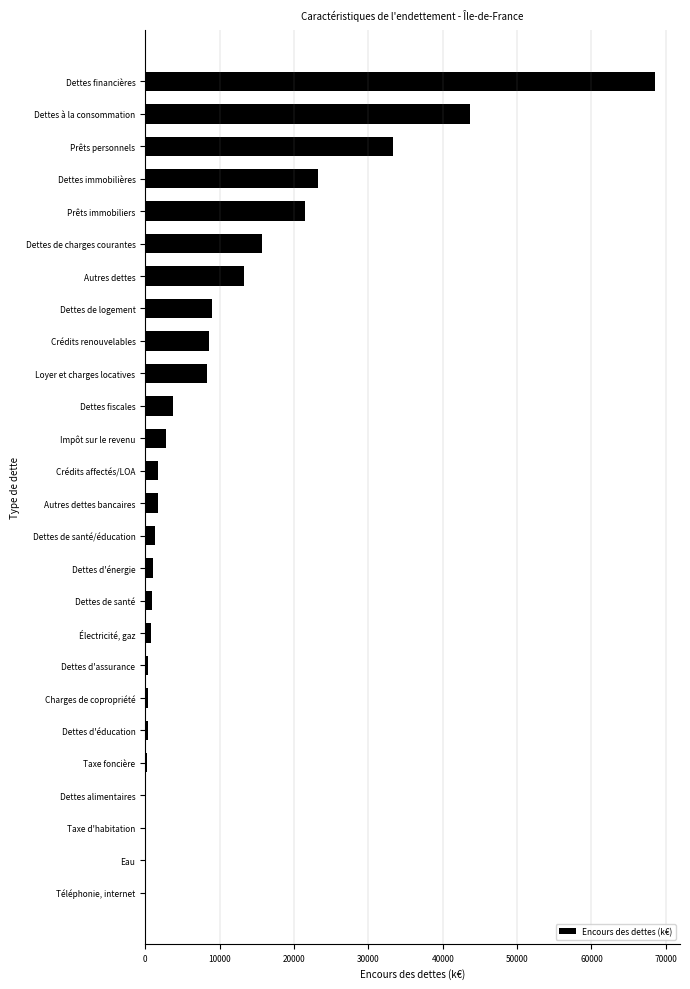

At which label is the value closest to 34287?

Prêts personnels